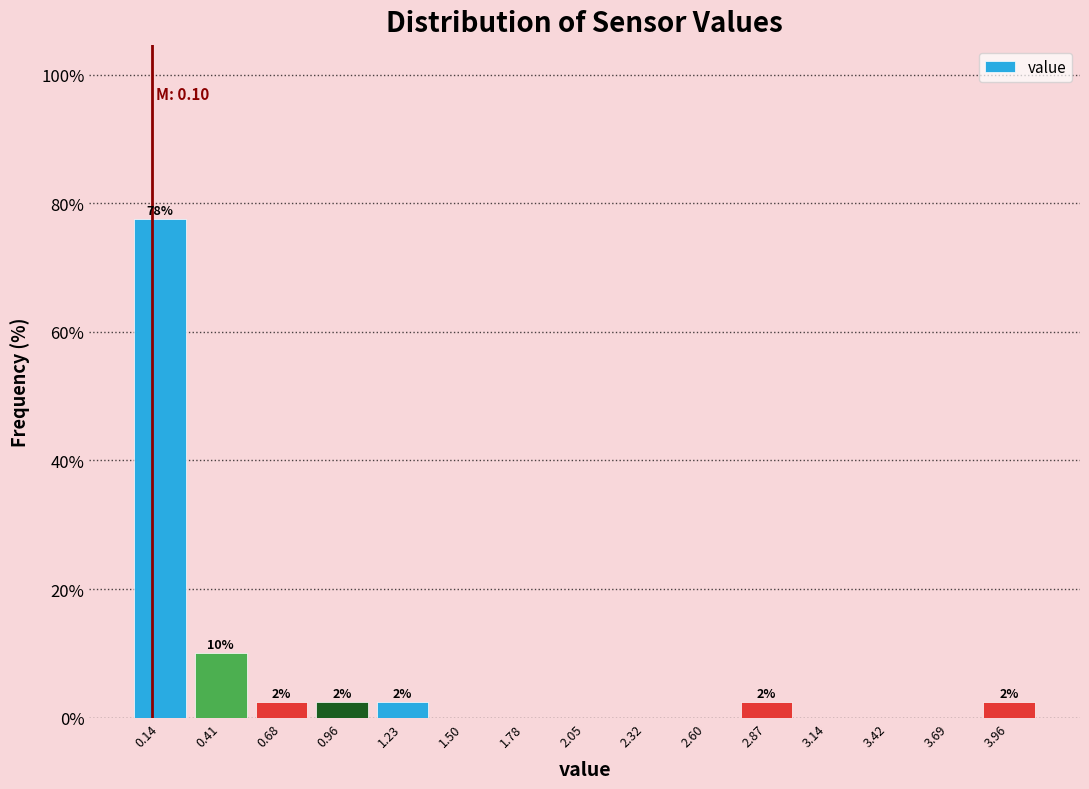

Which range on the x-axis has the tallest bar?

0.00 to 0.25